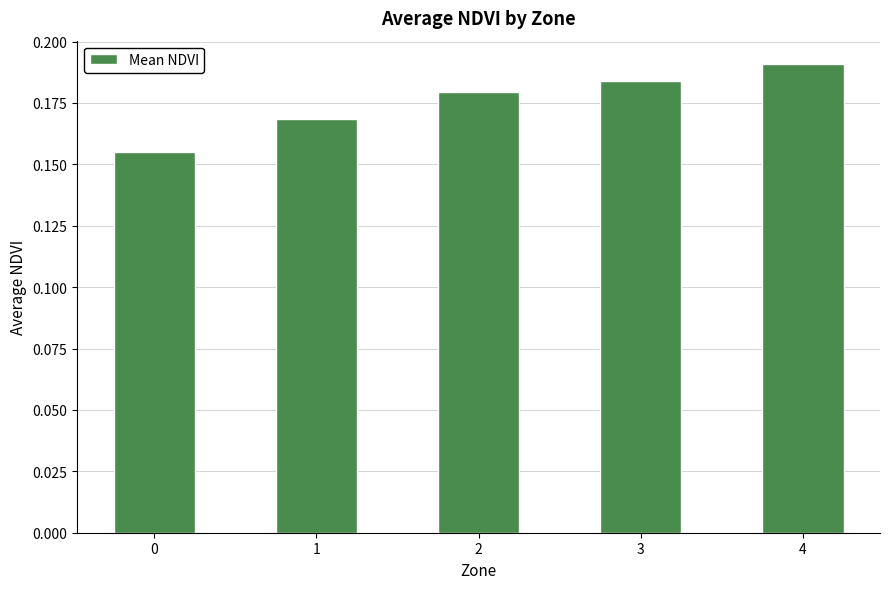

Count the values in the range 0 to 1.

5